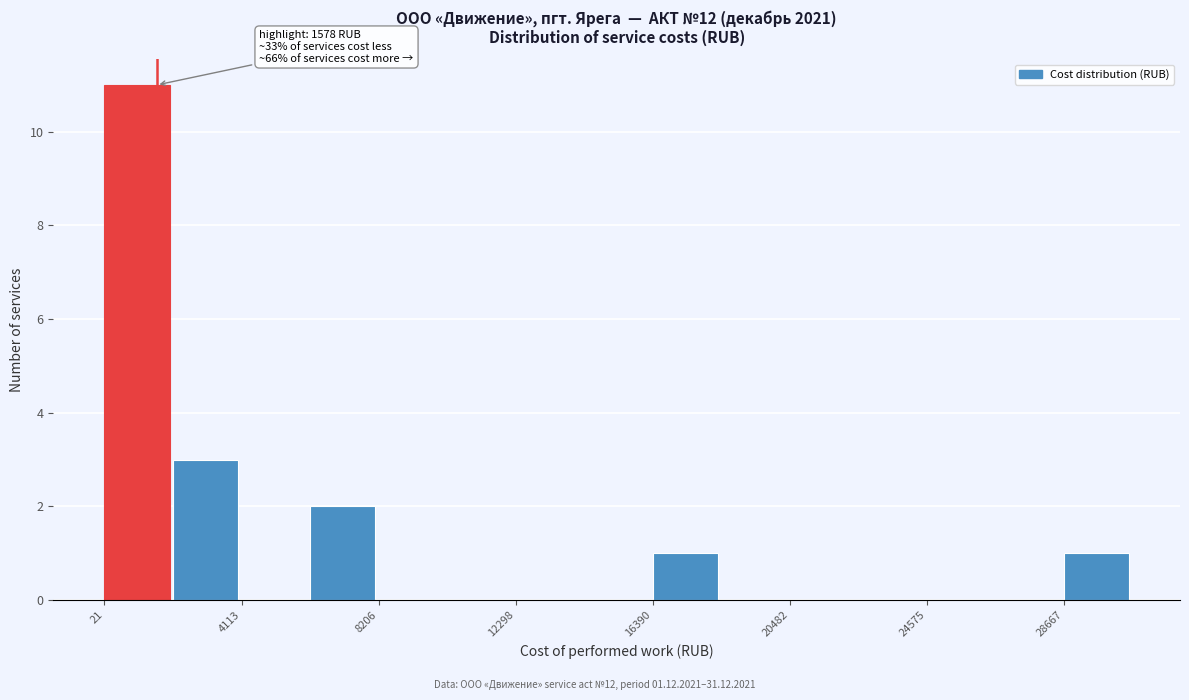

Which range on the x-axis has the tallest bar?

0 to 2000